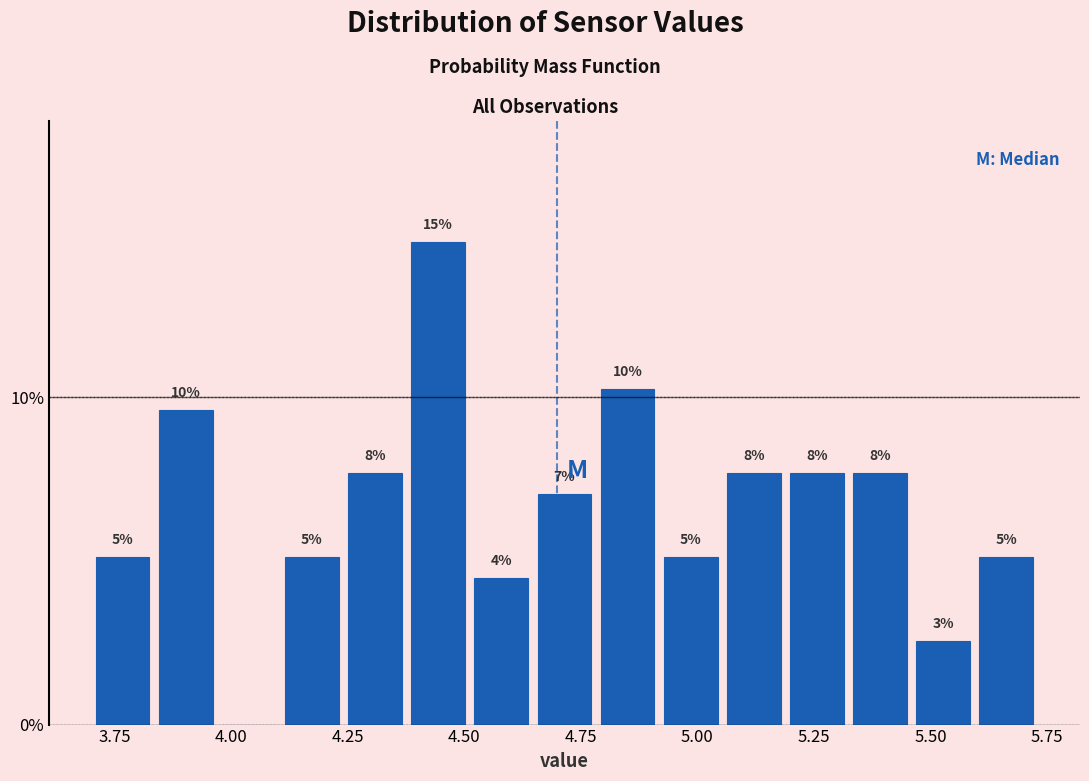

Around what value on the x-axis is the tallest bar? Give the approximate position of its centre, as read against the axis.

4.45